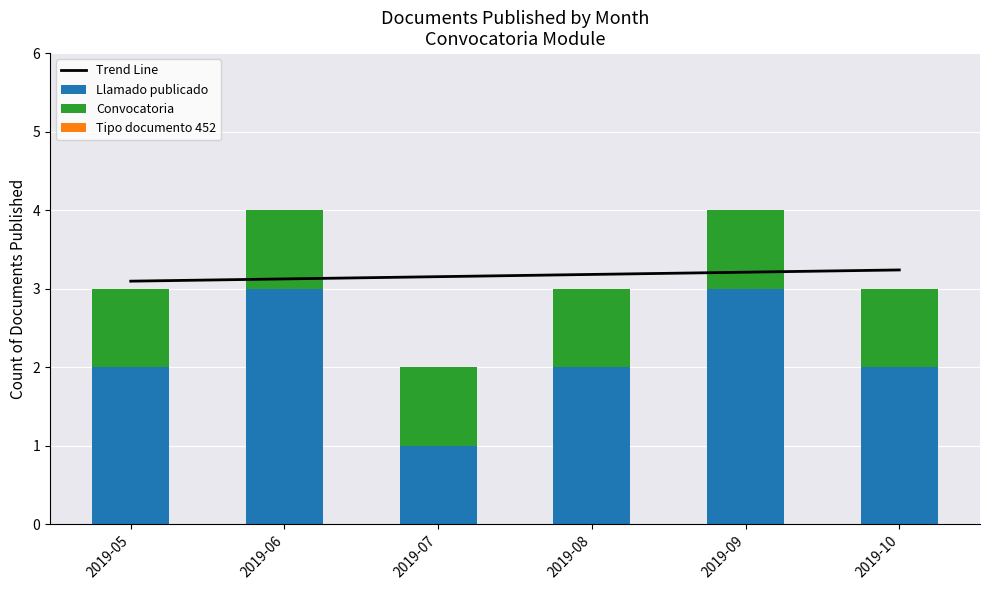

Rank the categories by Tipo documento 452 value from lowest to highest.

2019-05, 2019-06, 2019-07, 2019-08, 2019-09, 2019-10